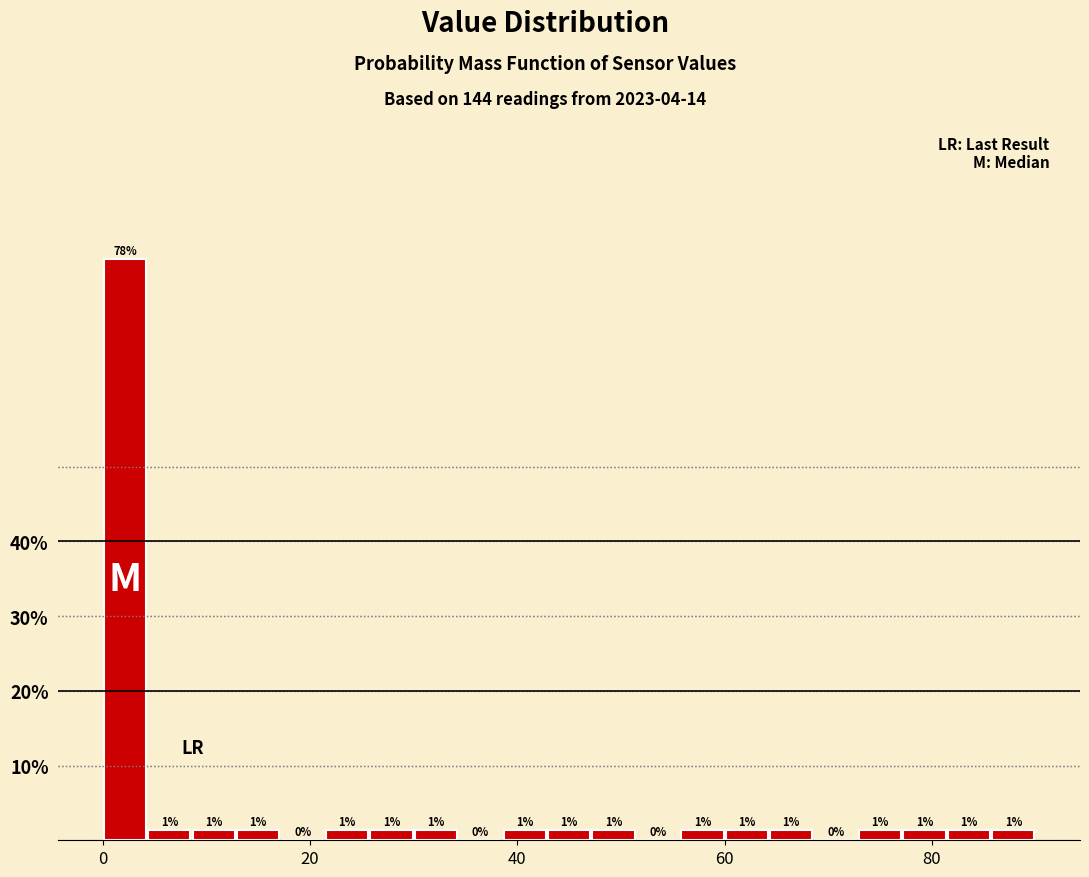

Around what value on the x-axis is the tallest bar? Give the approximate position of its centre, as read against the axis.

2